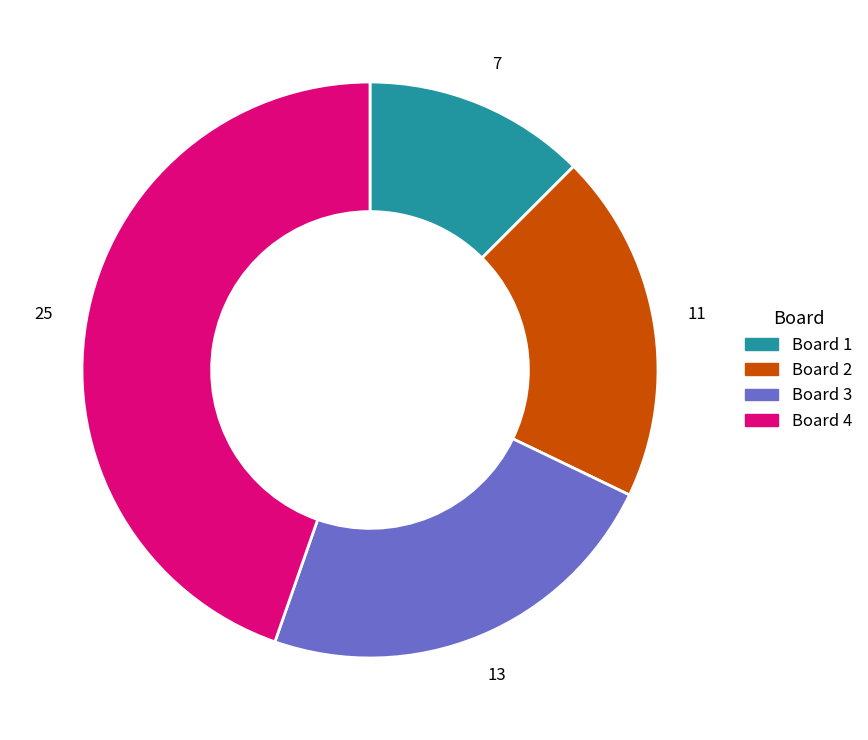

Is there a majority slice in this chart?

No